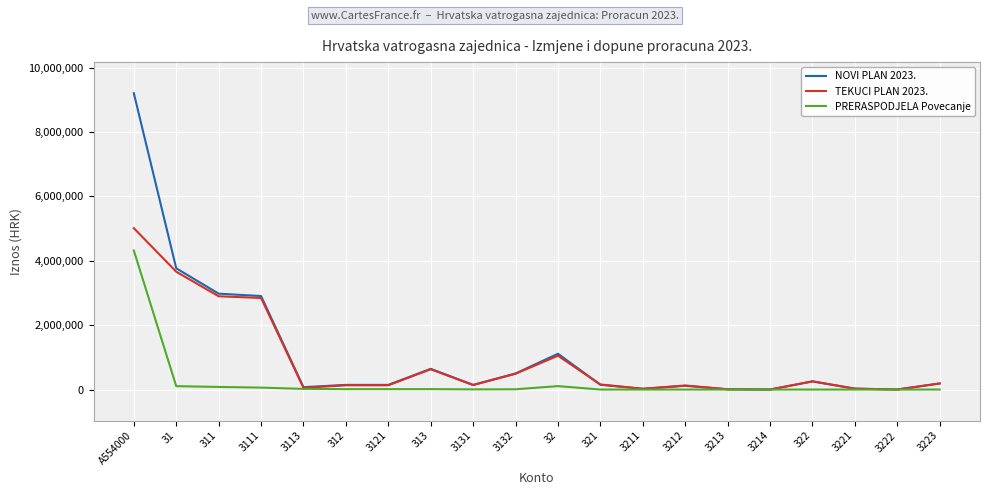

How many interior local peaks does the NOVI PLAN 2023. series have?

4